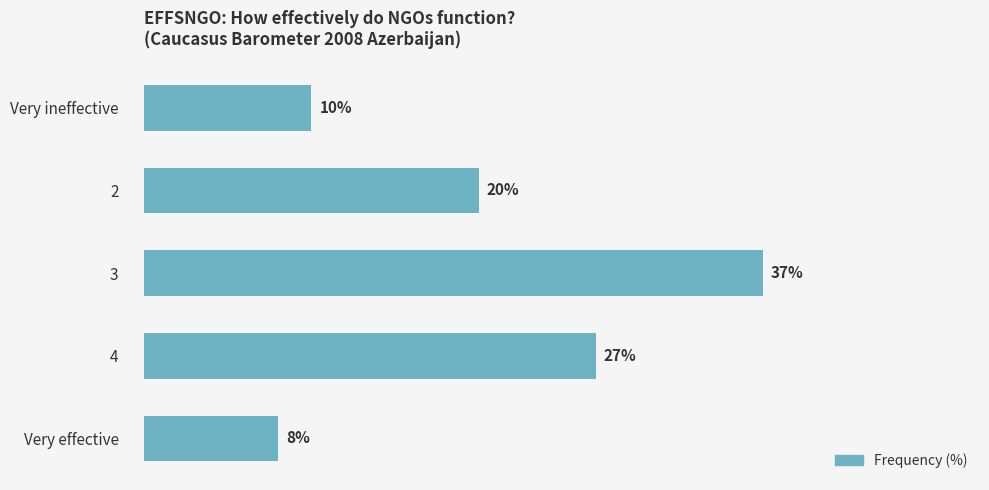

Which has a higher value, Very ineffective or Very effective?

Very ineffective